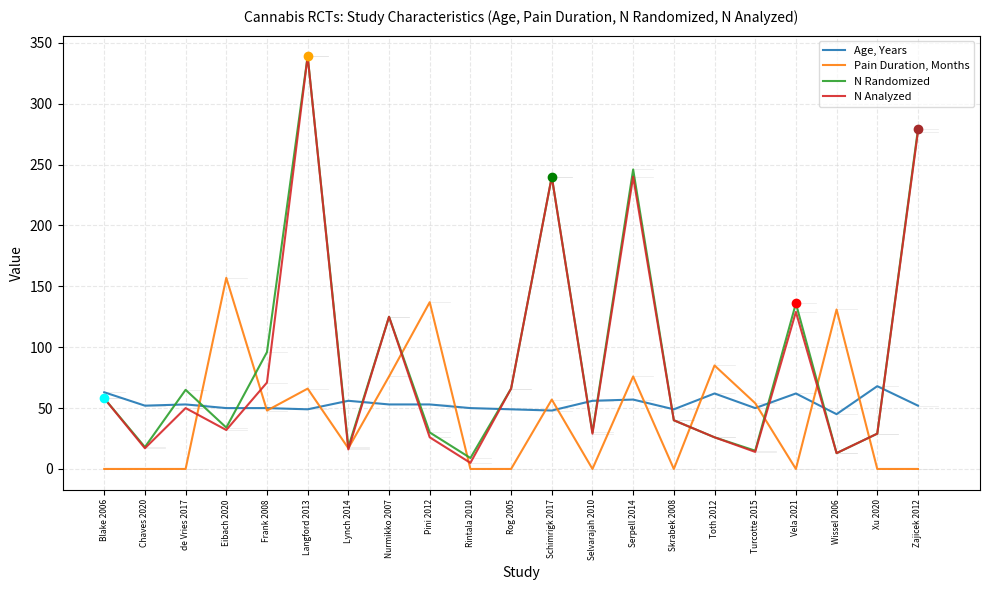

What is the average value of the Pain Duration, Months series?

43